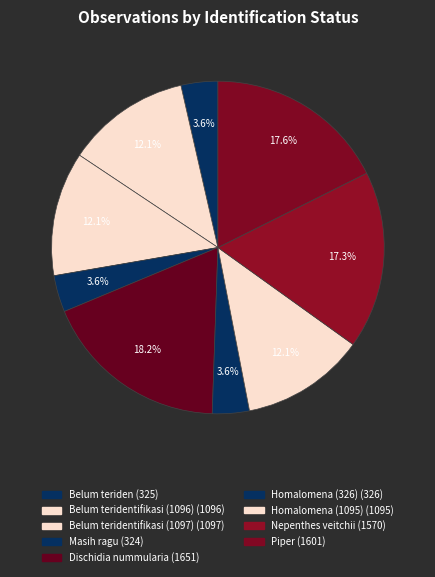

How many segments does this pie chart have?

9